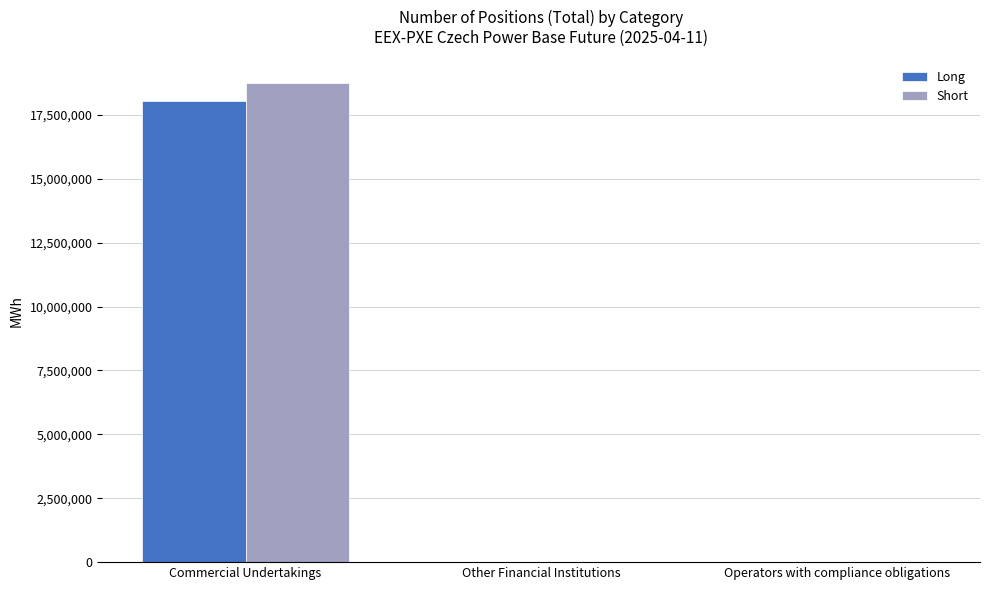

Which series changed the most between Commercial Undertakings and Operators with compliance obligations?

Short